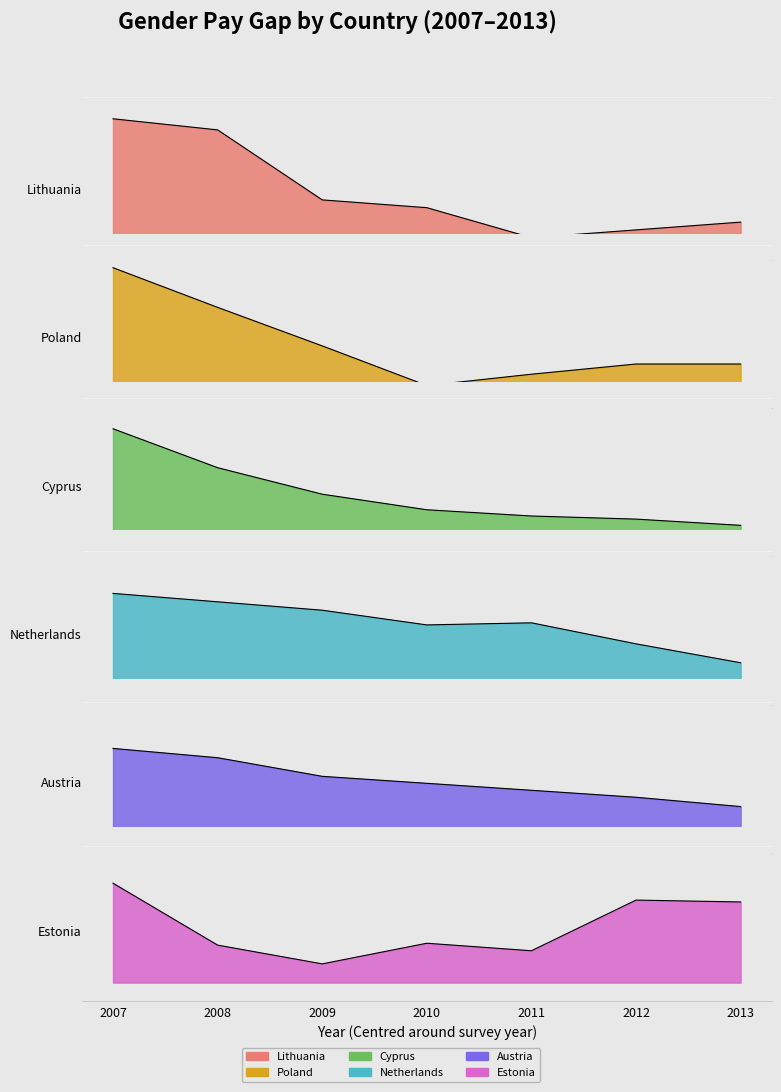

True or false: Lithuania has a value of 14.6 at 2010.

True